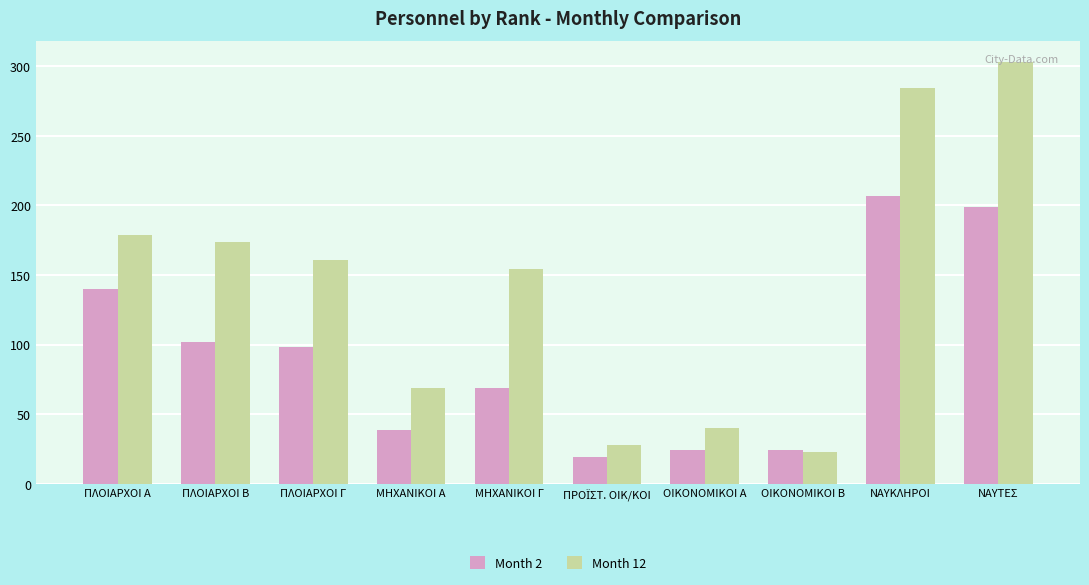

Which series changed the most between ΠΛΟΙΑΡΧΟΙ Γ and ΟΙΚΟΝΟΜΙΚΟΙ Β?

Month 12